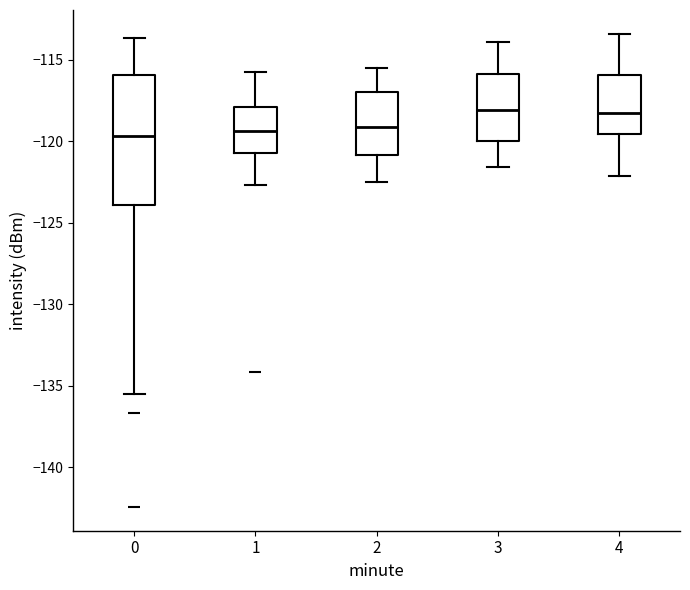

Reading left to right, transcribe this box plot: for each box, give where its median line is, the range the box spans, and where its two whiskers end, as read against the y-axis. The values are not printed on the chart, so give them approximately, as read against the axis.

0: median -119.5, box -124.0 to -116.0, whiskers -135.5 to -113.5
1: median -119.5, box -120.5 to -118.0, whiskers -122.5 to -115.5
2: median -119.0, box -121.0 to -117.0, whiskers -122.5 to -115.5
3: median -118.0, box -120.0 to -116.0, whiskers -121.5 to -114.0
4: median -118.0, box -119.5 to -116.0, whiskers -122.0 to -113.5